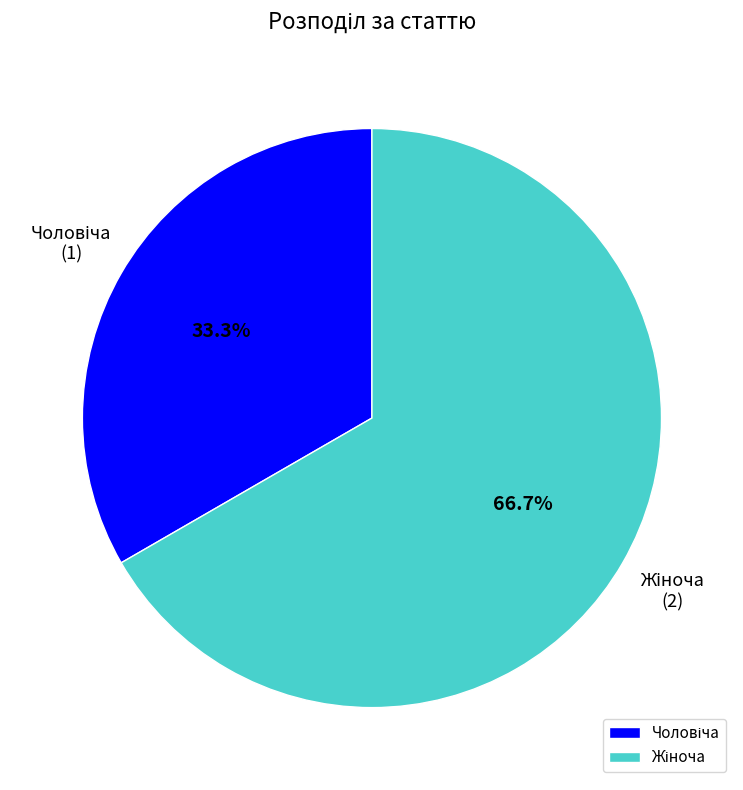

How many slices are in this pie chart?

2